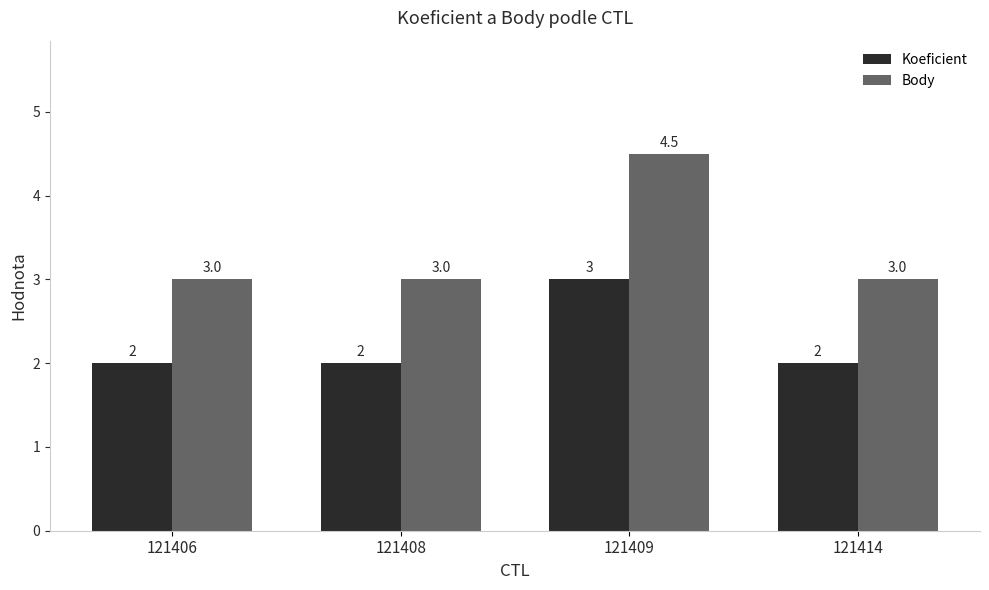

At which category is the sum across all series the highest?

121409